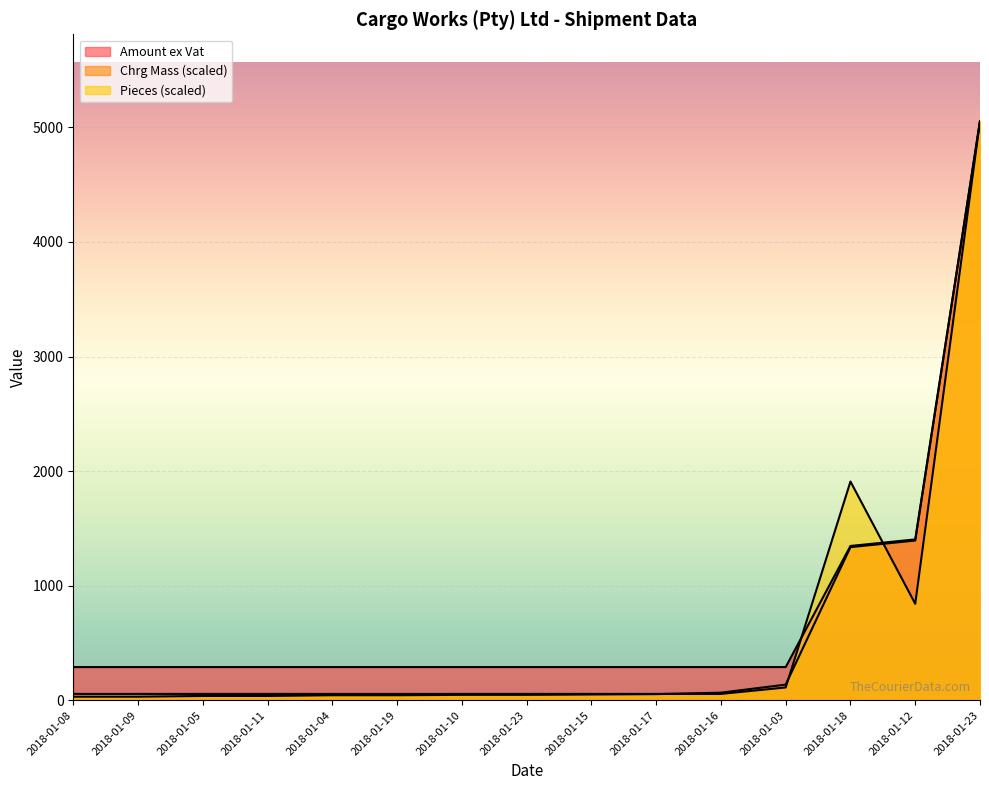

What is the label of the 15th point from the right?

2018-01-08